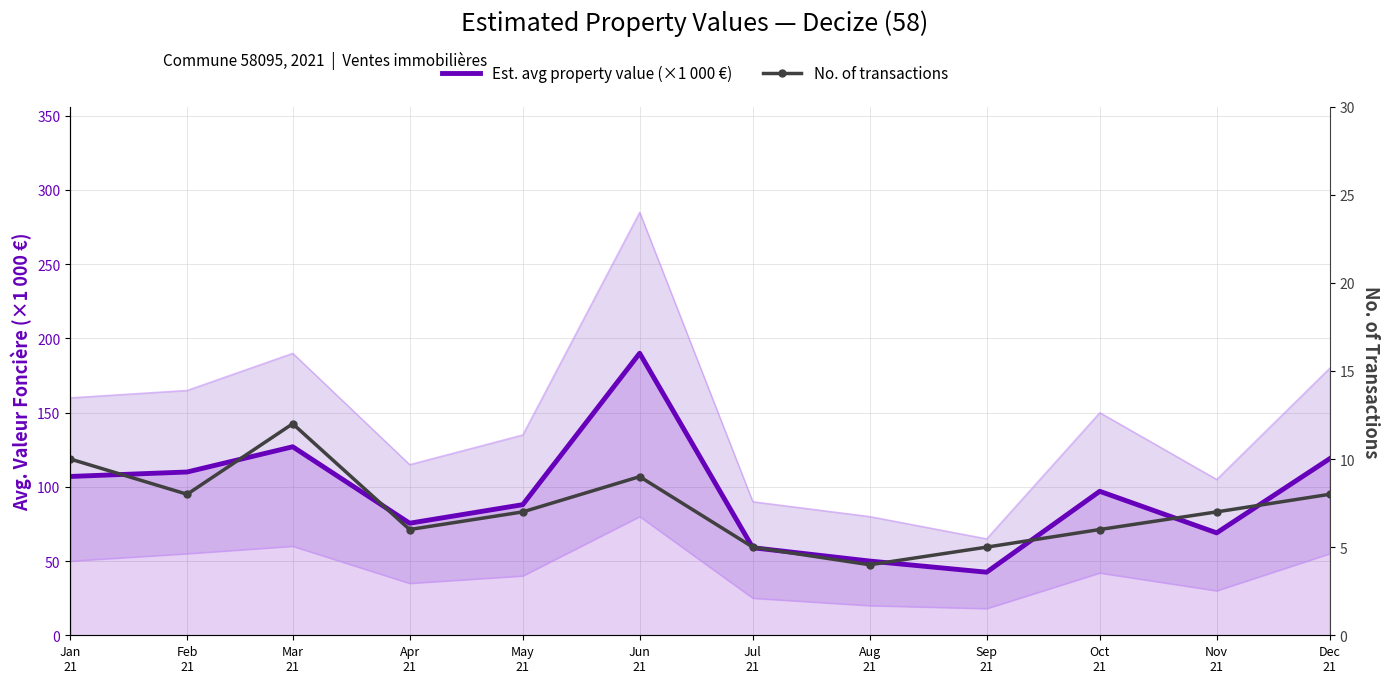

At which label does Est. avg property value (×1 000 €) reach its peak?

Jun
21